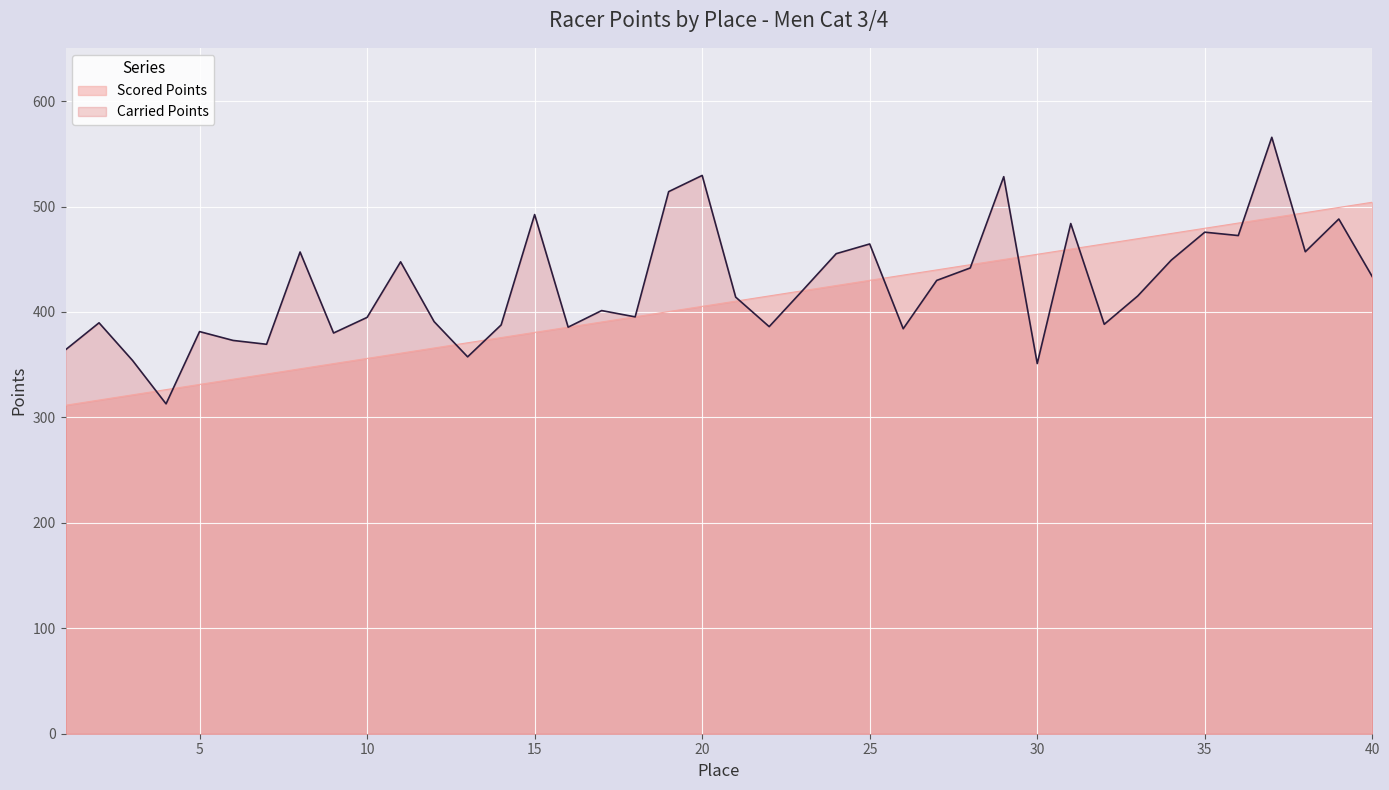

What value does the Carried Points series have at 25?

464.5